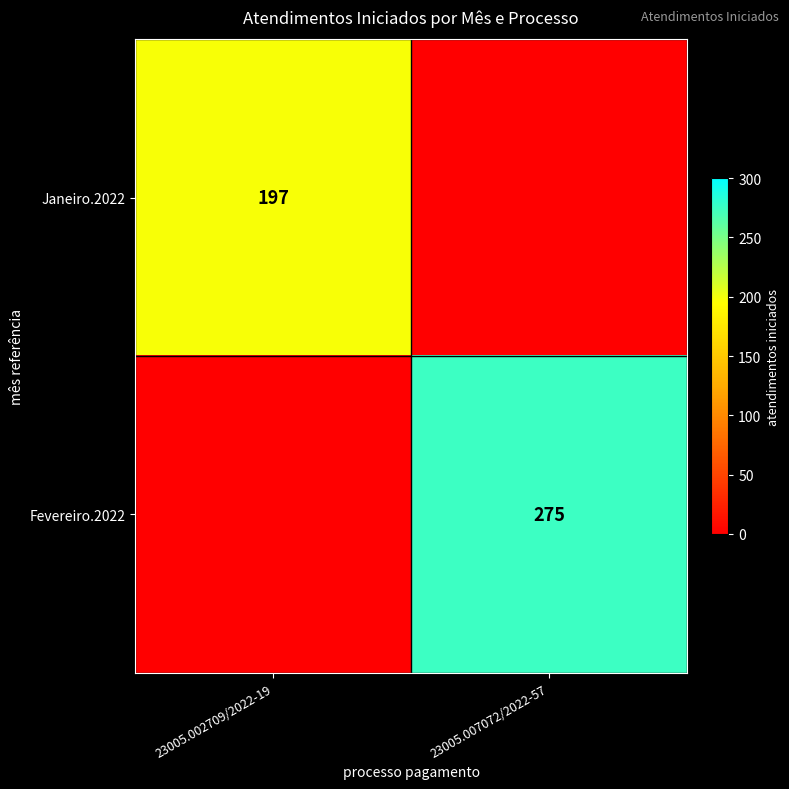

True or false: Fevereiro.2022 has a value of 440 at 23005.007072/2022-57.

False